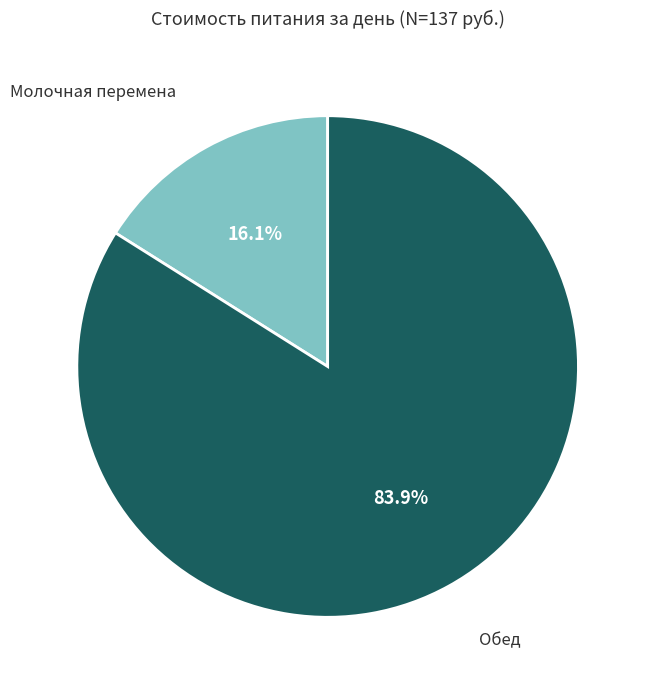

To the nearest percent, what is the difference between the Обед and Молочная перемена slice percentages?

68%